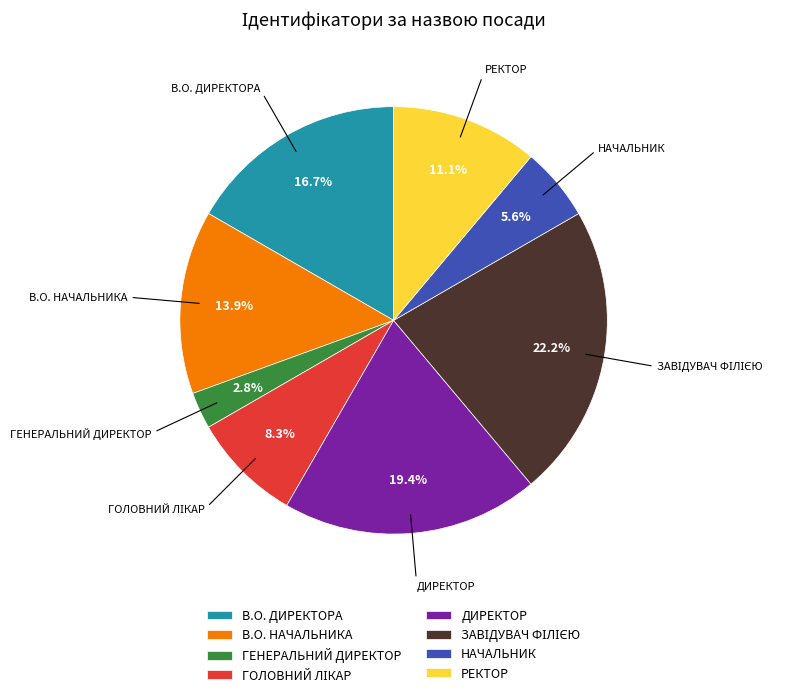

Does any single category account for the majority?

No